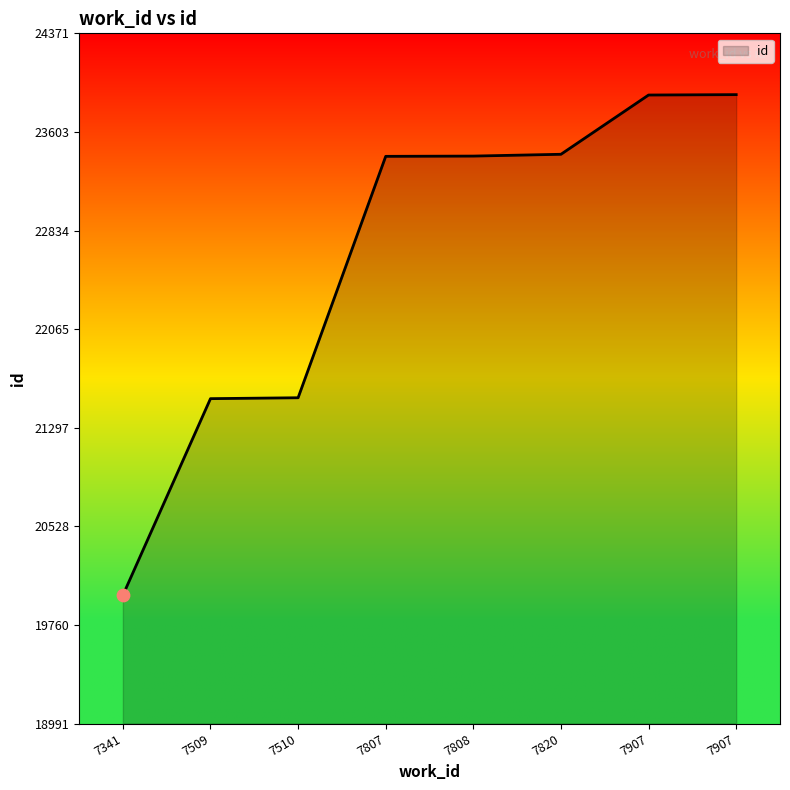

Approximately how many times larger is the value at 7907 compared to 7808?

1.0